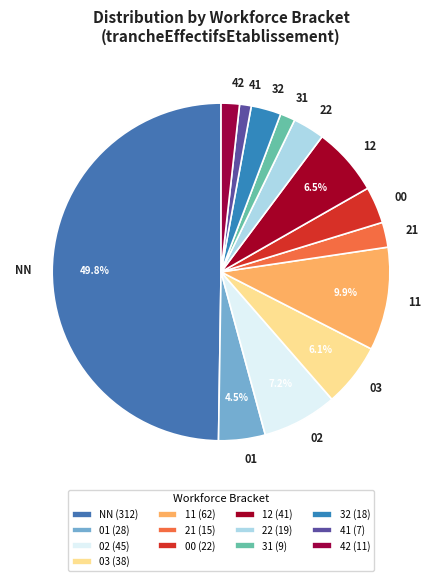

The 02 slice represents 7% of the pie. True or false?

True